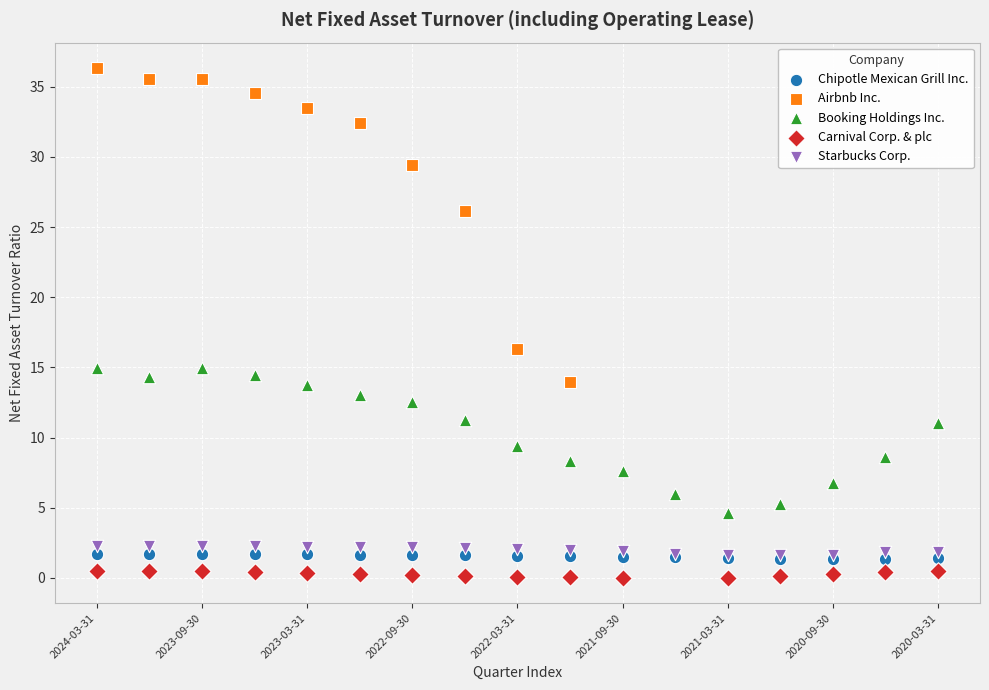

Which series reaches the maximum Y coordinate?

Airbnb Inc.